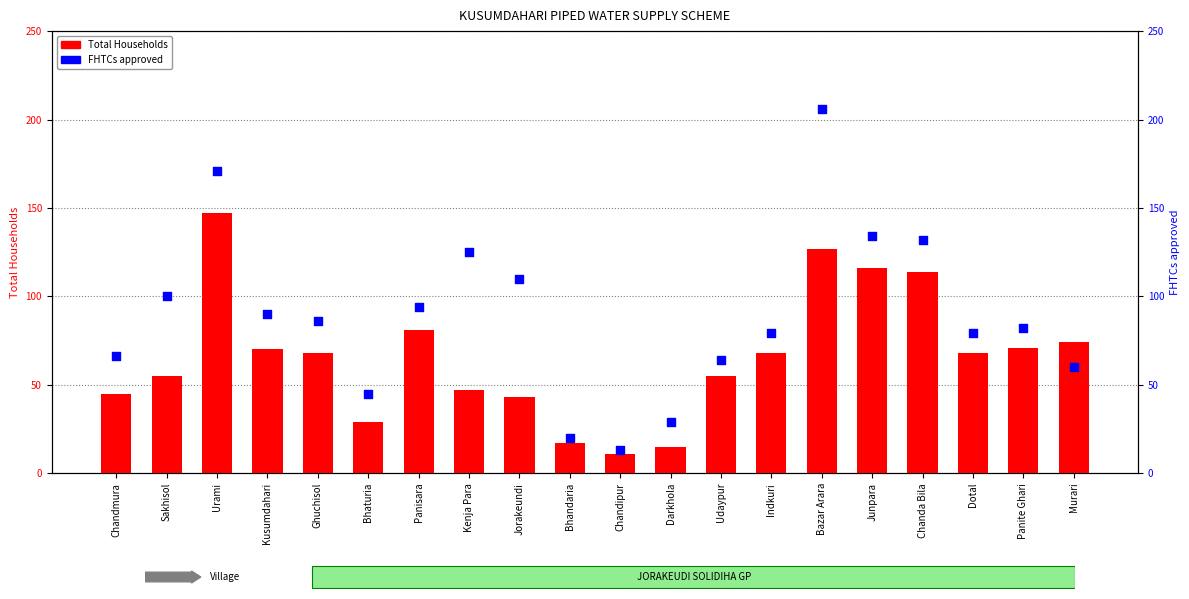

Which series has the largest total across all categories?

FHTCs approved